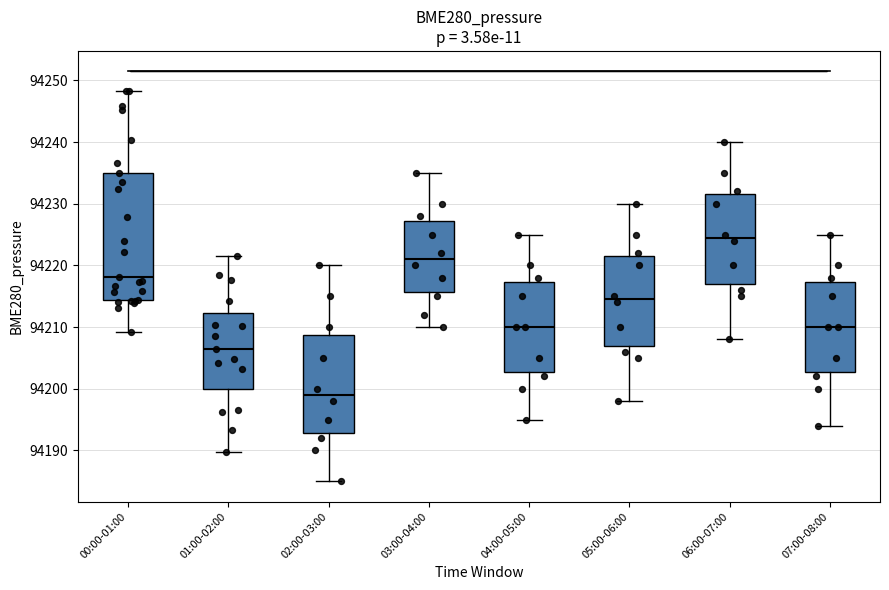

Reading left to right, read every box against the y-axis: the position of its median line, the range the box covers, and the ends of its whiskers. The values are not printed on the chart, so give them approximately, as read against the axis.

00:00-01:00: median 94218, box 94214 to 94235, whiskers 94209 to 94248
01:00-02:00: median 94206, box 94200 to 94212, whiskers 94190 to 94222
02:00-03:00: median 94199, box 94193 to 94209, whiskers 94185 to 94220
03:00-04:00: median 94221, box 94216 to 94227, whiskers 94210 to 94235
04:00-05:00: median 94210, box 94203 to 94217, whiskers 94195 to 94225
05:00-06:00: median 94215, box 94207 to 94222, whiskers 94198 to 94230
06:00-07:00: median 94225, box 94217 to 94232, whiskers 94208 to 94240
07:00-08:00: median 94210, box 94203 to 94217, whiskers 94194 to 94225